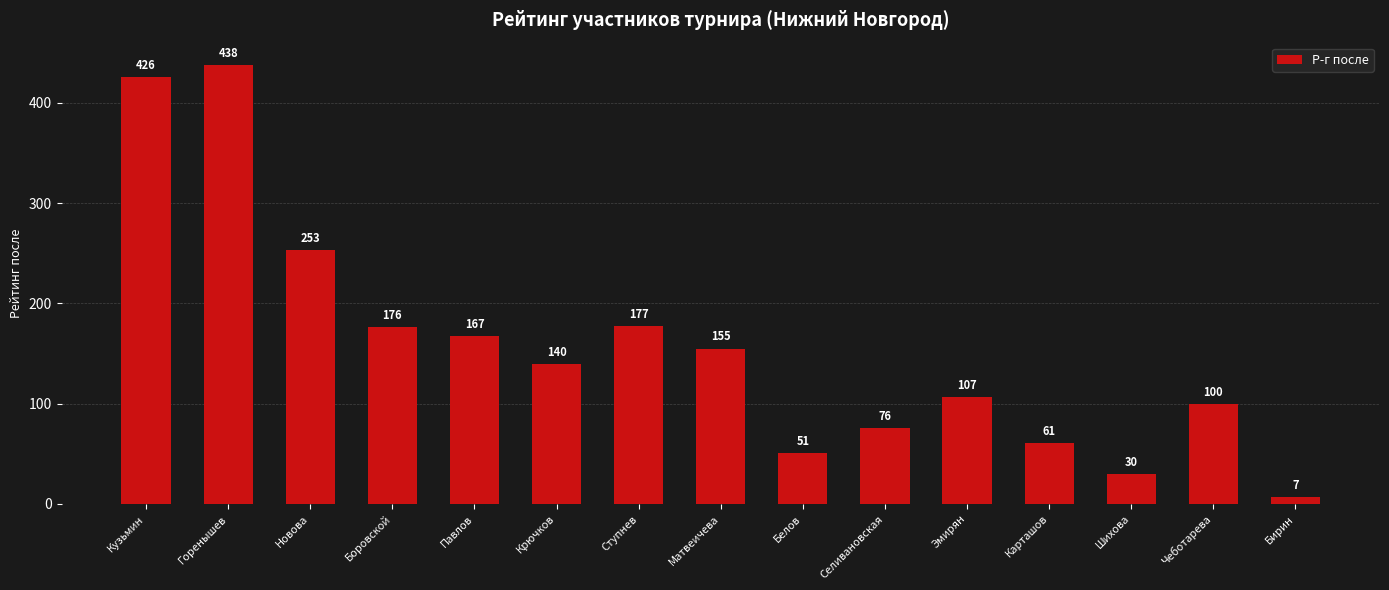

What position from the right is Матвеичева?

8